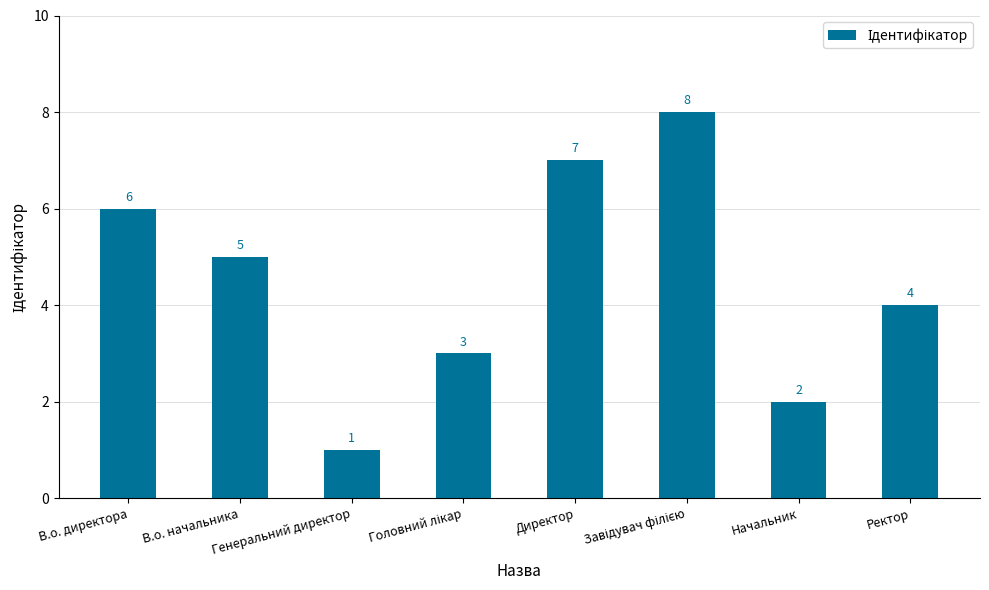

Reading right to left, transcribe all the data shown in this chart.

4	2	8	7	3	1	5	6